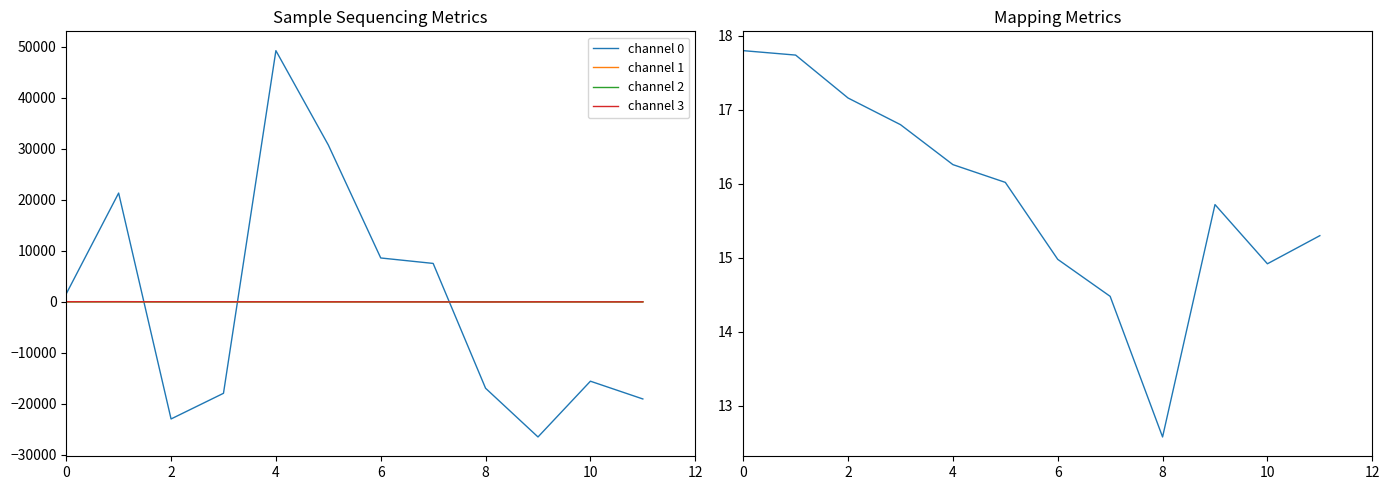

How many lines are shown in the chart?

5